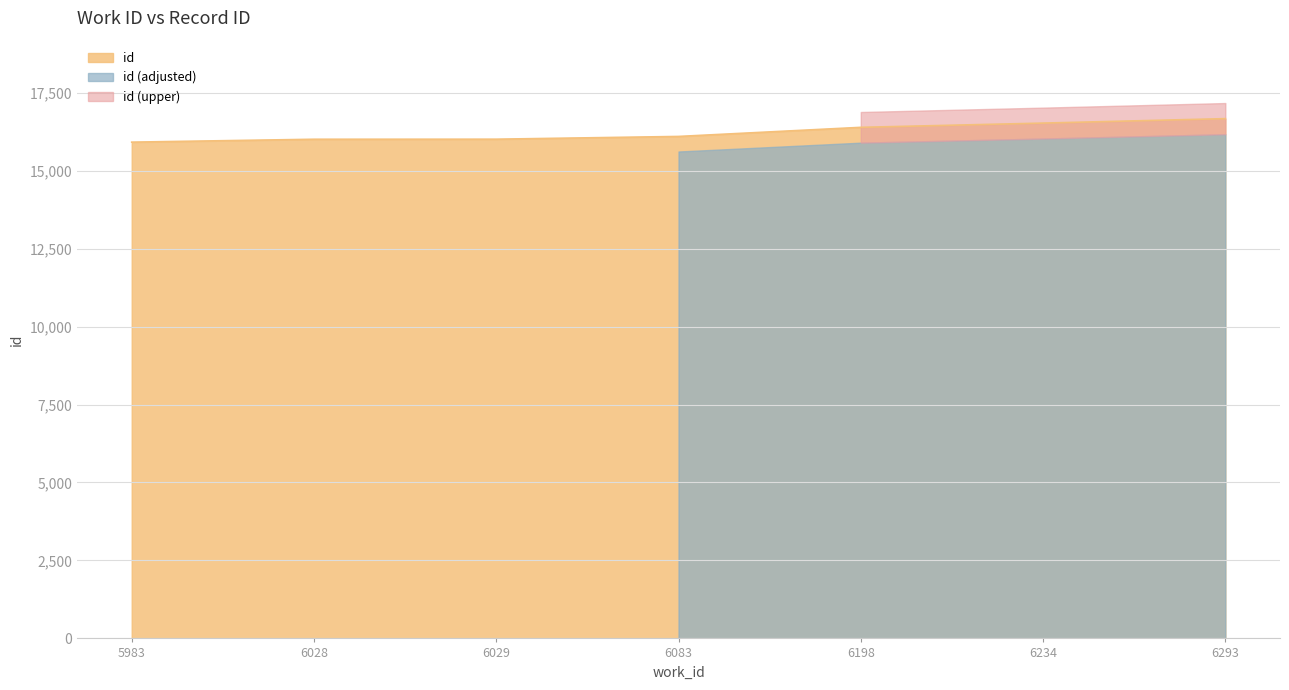

The value at 5983 is 15913. True or false?

True